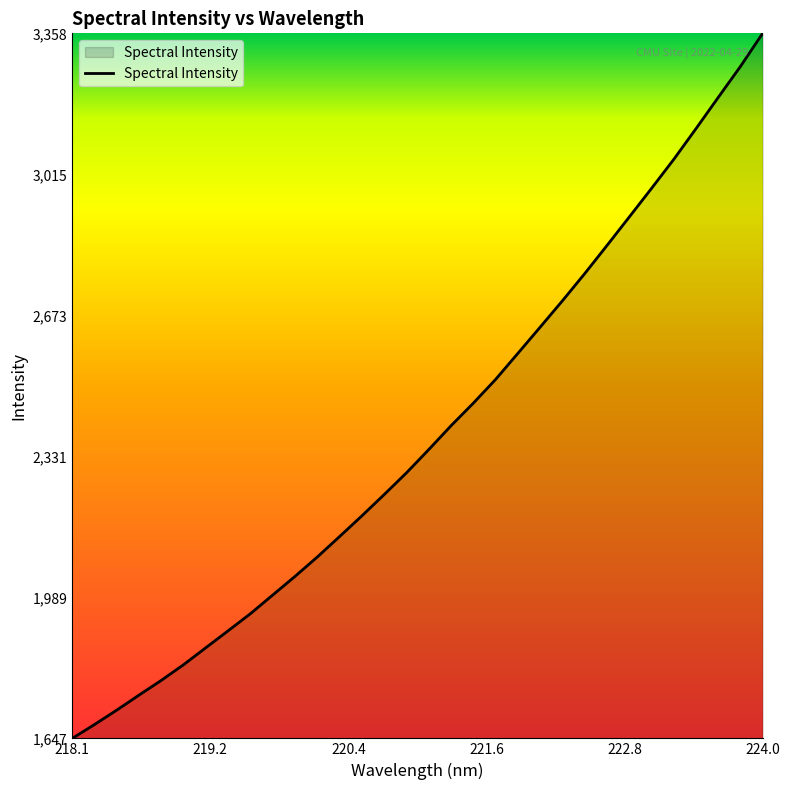

What is the minimum value shown in the chart?

1647.7